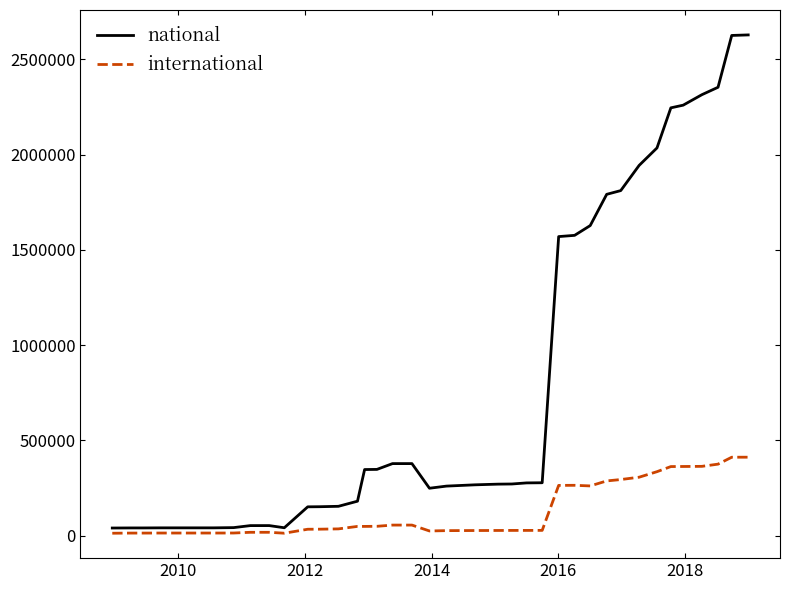

Which series has the largest total across all categories?

national